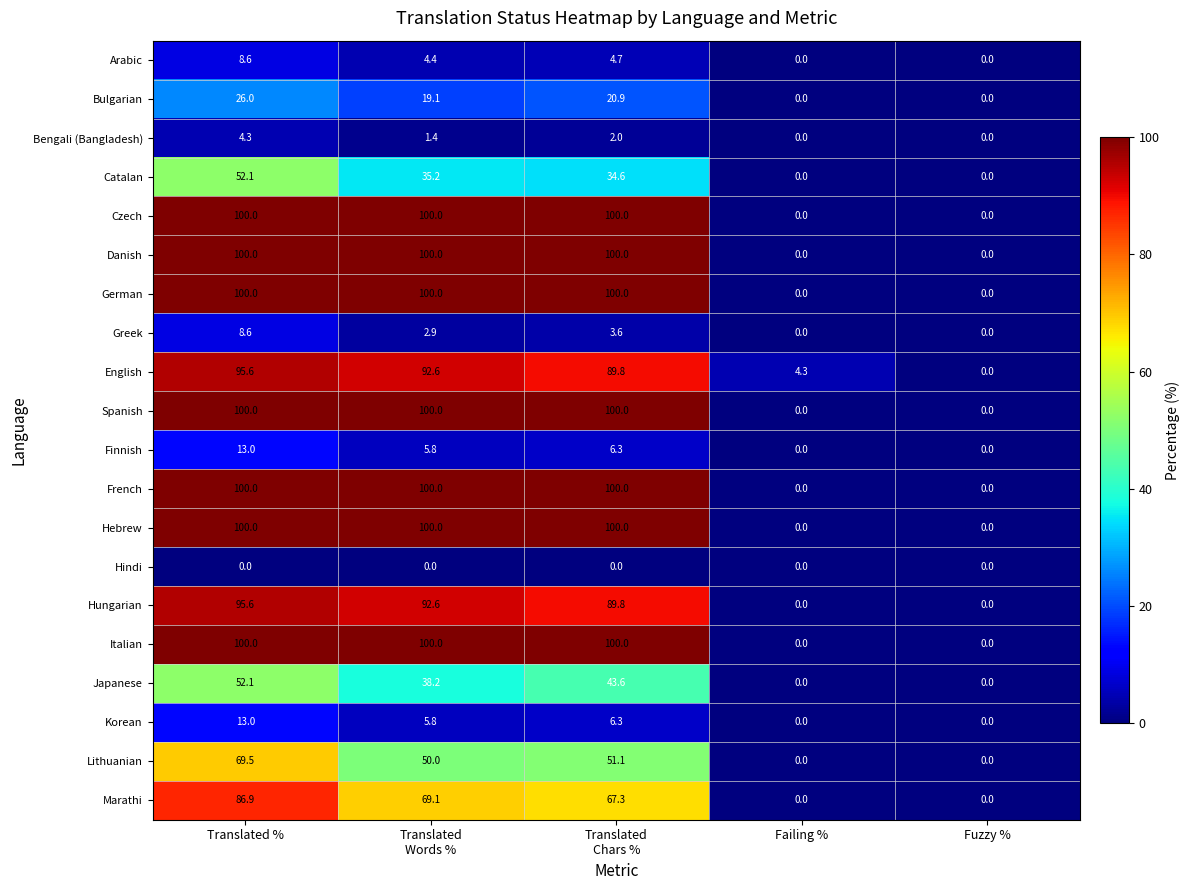

Is the value of French at Fuzzy % greater than the value of Bengali (Bangladesh) at Translated %?

No